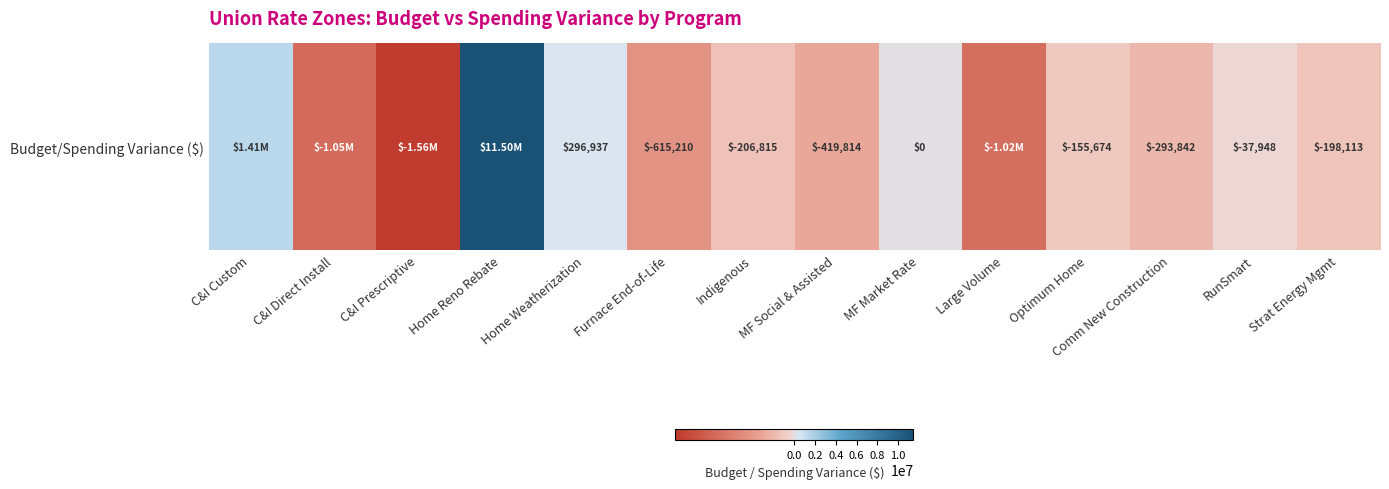

Rank the categories by value from lowest to highest.

C&I Prescriptive, C&I Direct Install, Large Volume, Furnace End-of-Life, MF Social & Assisted, Comm New Construction, Indigenous, Strat Energy Mgmt, Optimum Home, RunSmart, MF Market Rate, Home Weatherization, C&I Custom, Home Reno Rebate